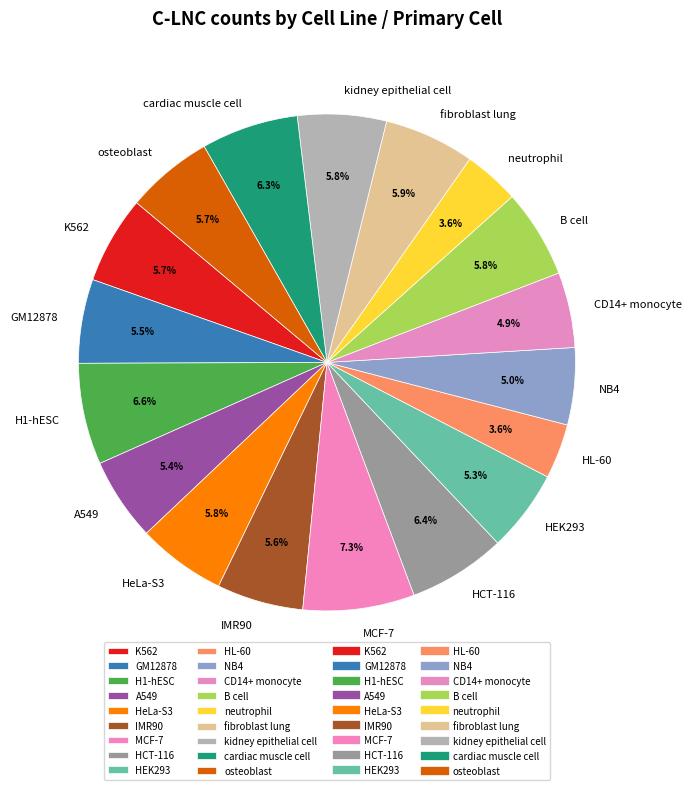

What is the largest slice in the pie chart?

MCF-7